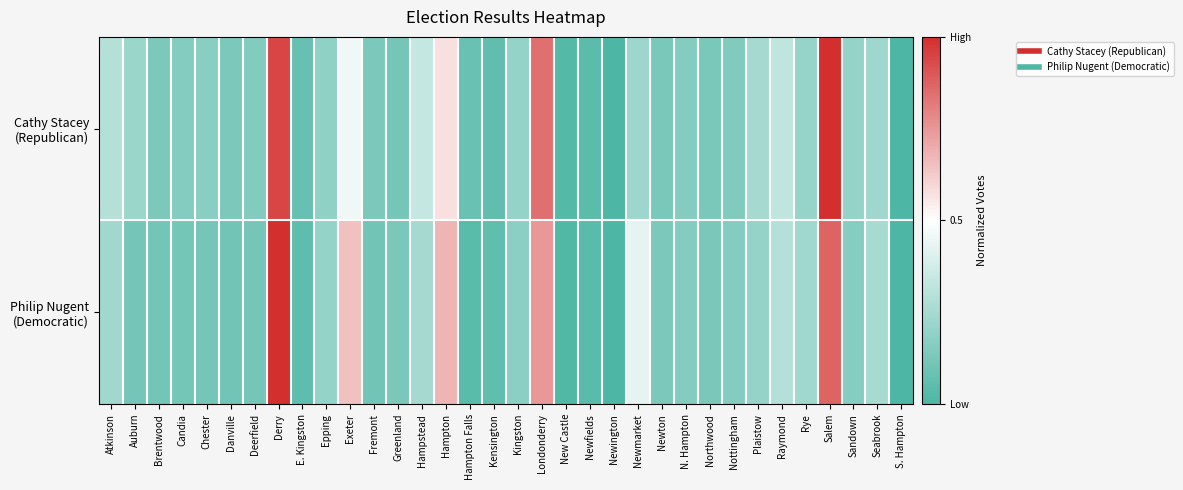

Rank the series by their maximum value, from highest to lowest.

Cathy Stacey (Republican), Philip Nugent (Democratic)